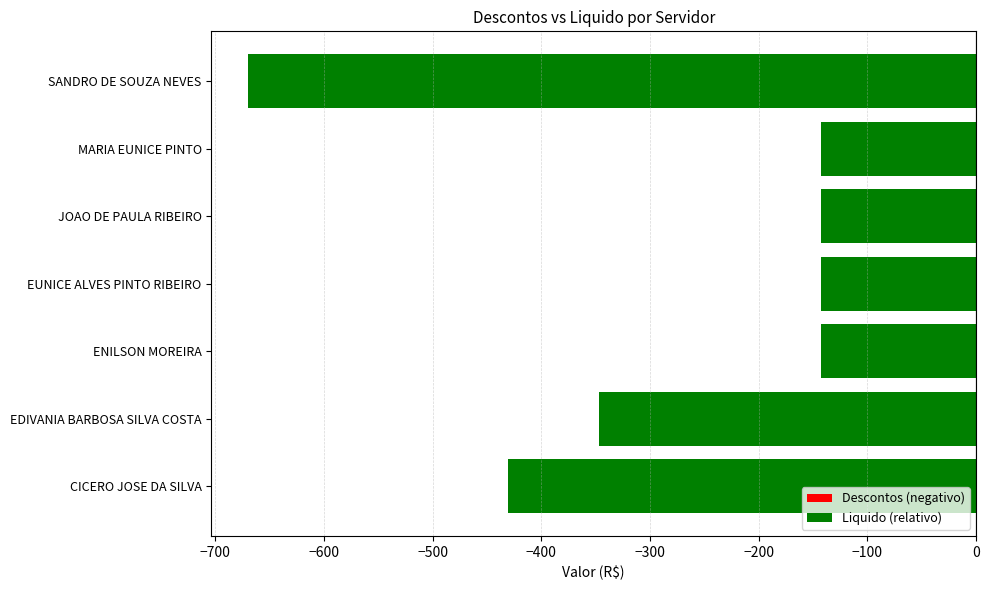

What is the sum of all Descontos (negativo) values?

-2017.9